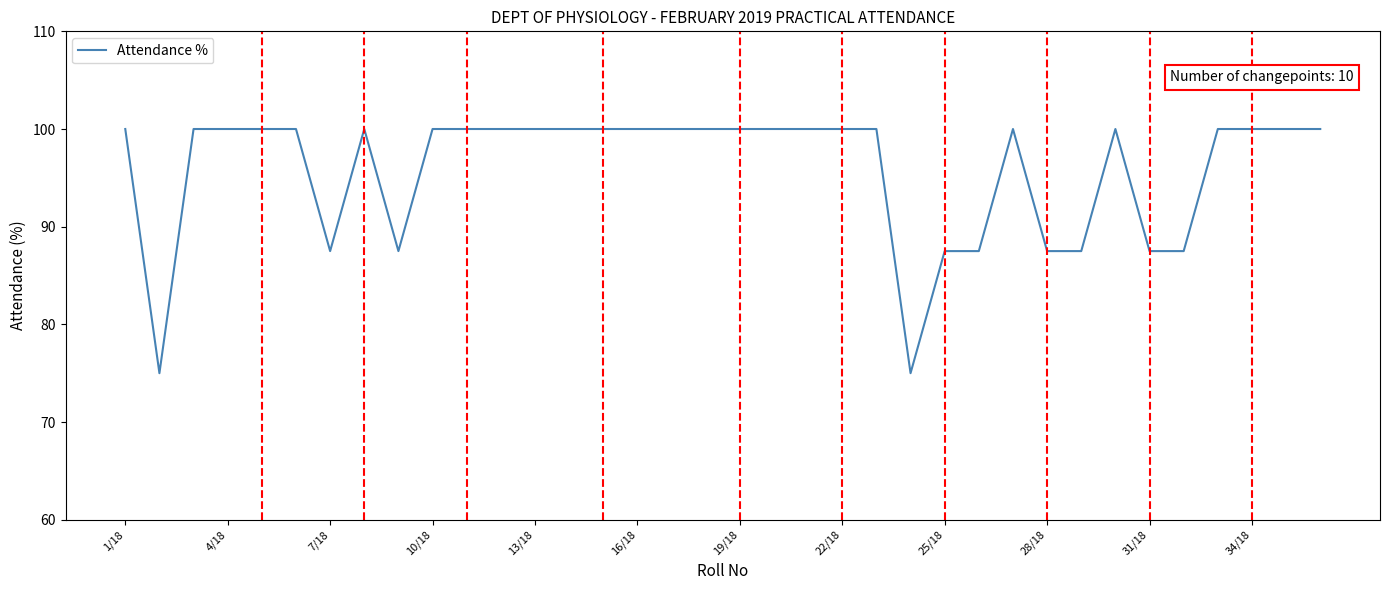

What is the maximum value shown in the chart?

100.0